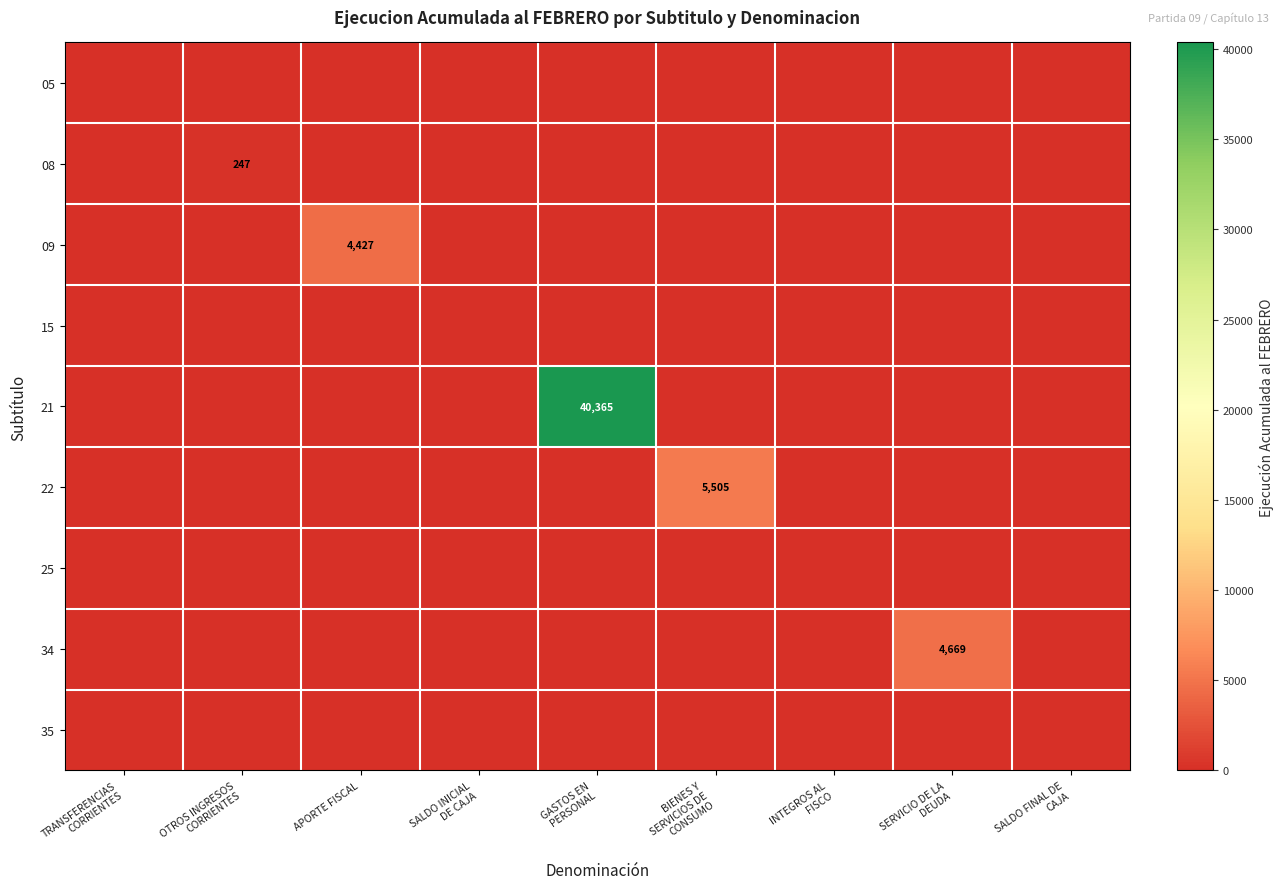

Rank the series at SALDO INICIAL DE CAJA from lowest to highest value.

05, 08, 09, 15, 21, 22, 25, 34, 35